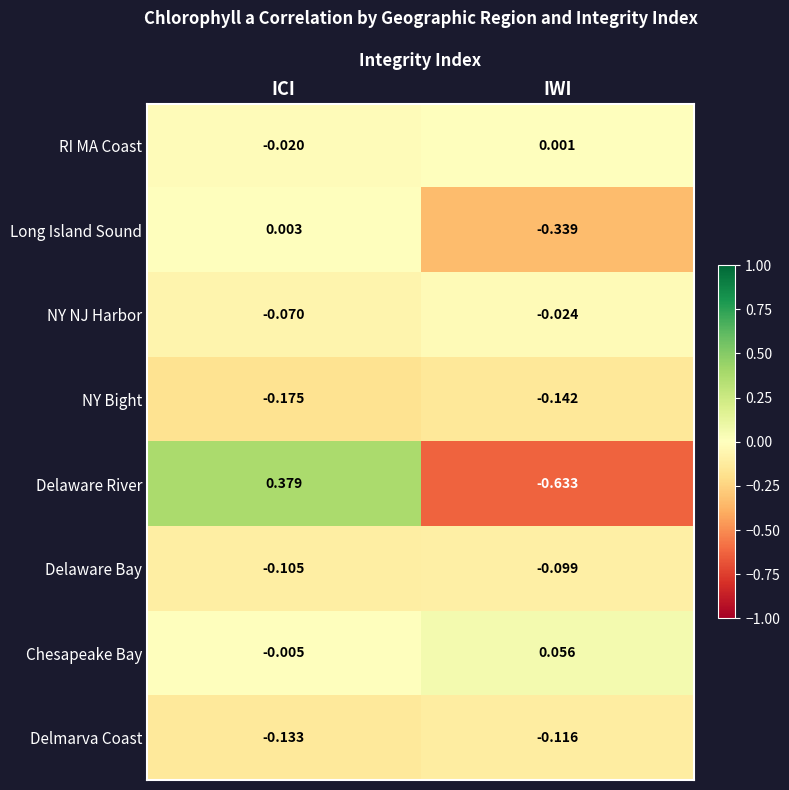

List the labels in order of RI MA Coast value, smallest first.

ICI, IWI